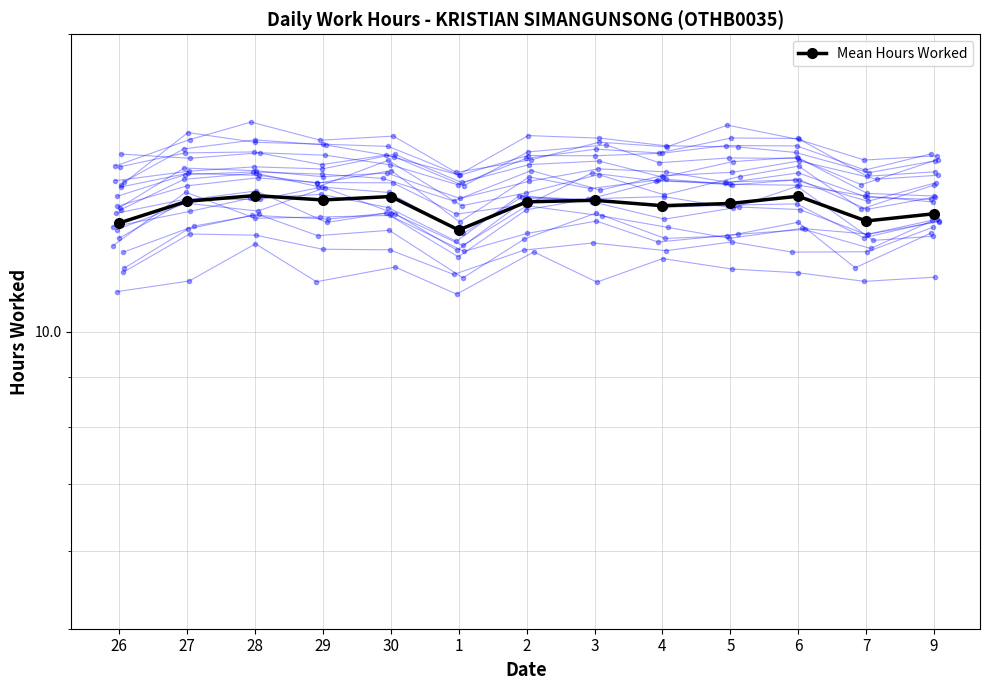

At which label does the data first exceed 13?

27